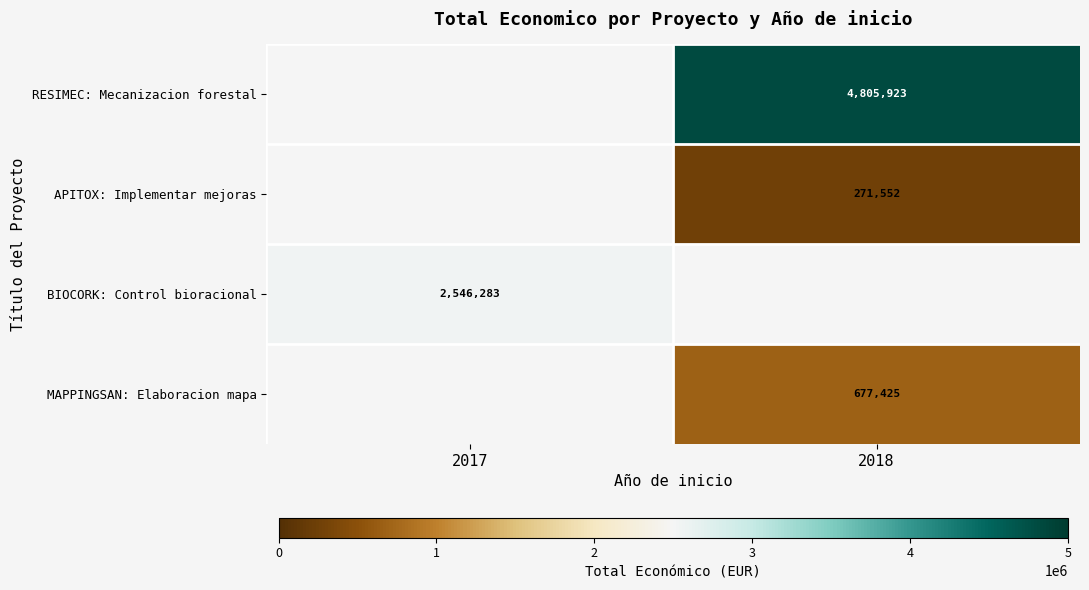

Is it true that RESIMEC: Mecanizacion forestal equals 2920295 at 2018?

False